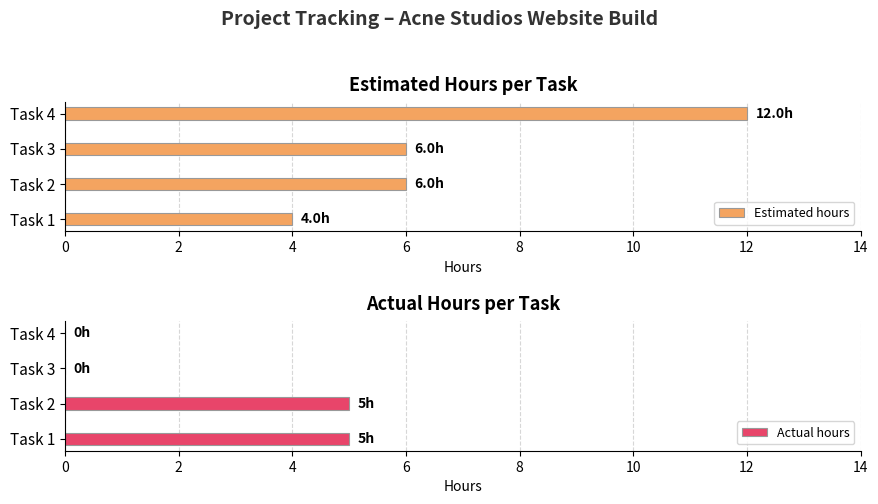

What is the average value of the Estimated hours series?

7